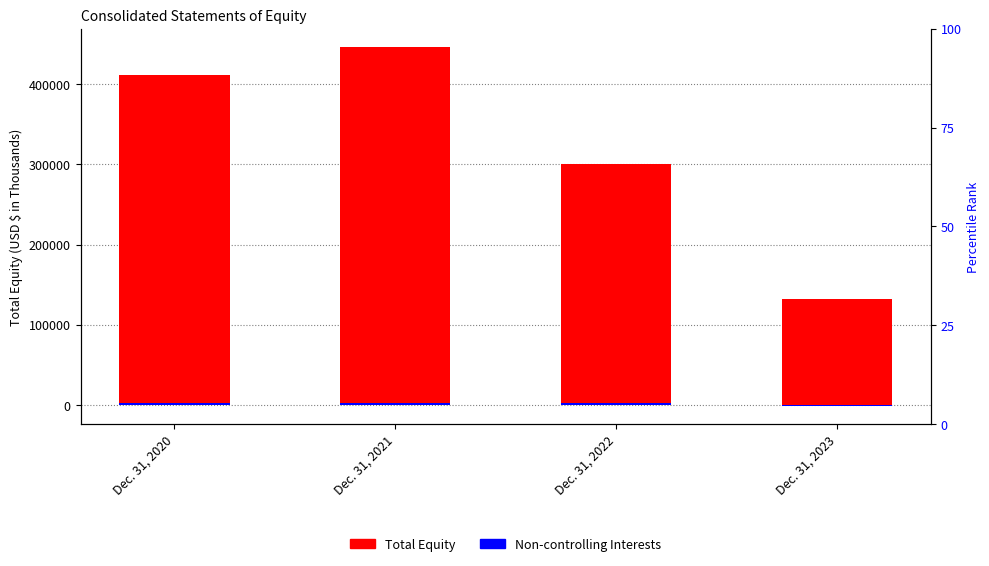

How many bars are there in each group?

2